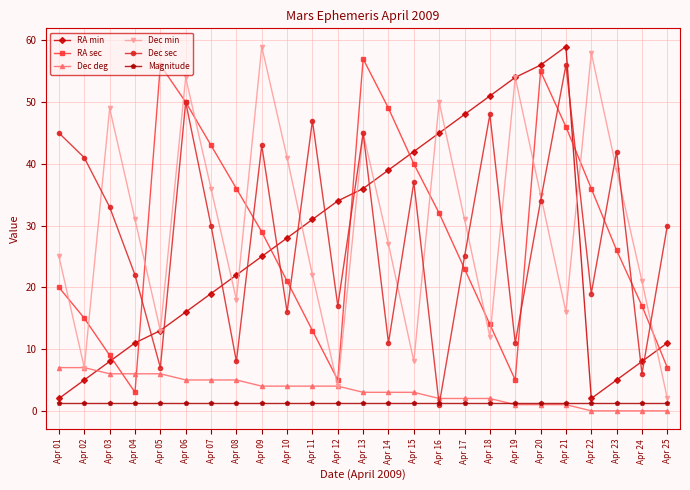

How many times do Dec sec and Dec deg cross each other?

2